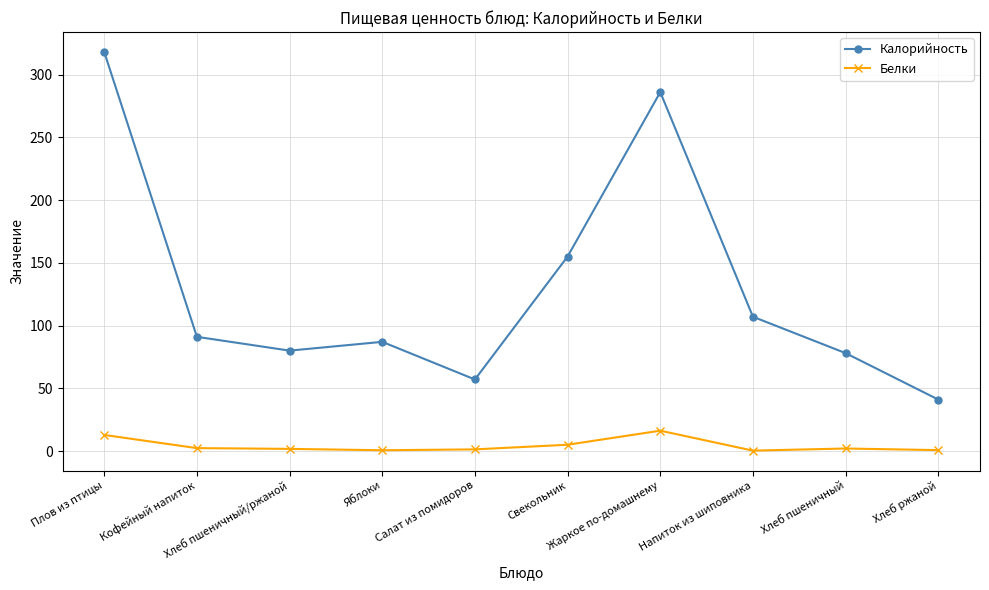

What is the value of the Калорийность point at the 6th from the left?

155.0